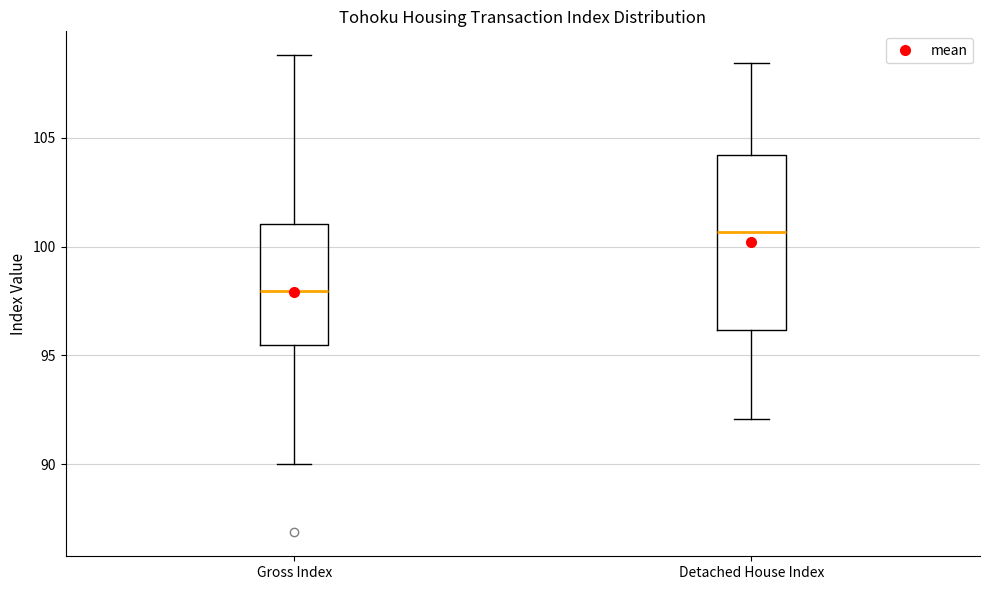

Reading left to right, read every box against the y-axis: the position of its median line, the range the box covers, and the ends of its whiskers. The values are not printed on the chart, so give them approximately, as read against the axis.

Gross Index: median 98.0, box 95.5 to 101.0, whiskers 90.0 to 109.0
Detached House Index: median 100.5, box 96.0 to 104.0, whiskers 92.0 to 108.5